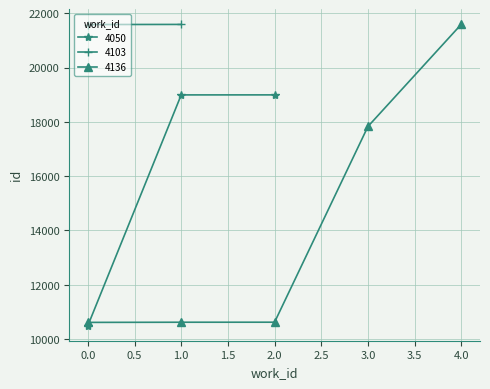

The value of 4050 at 2.0 is 32298. True or false?

False